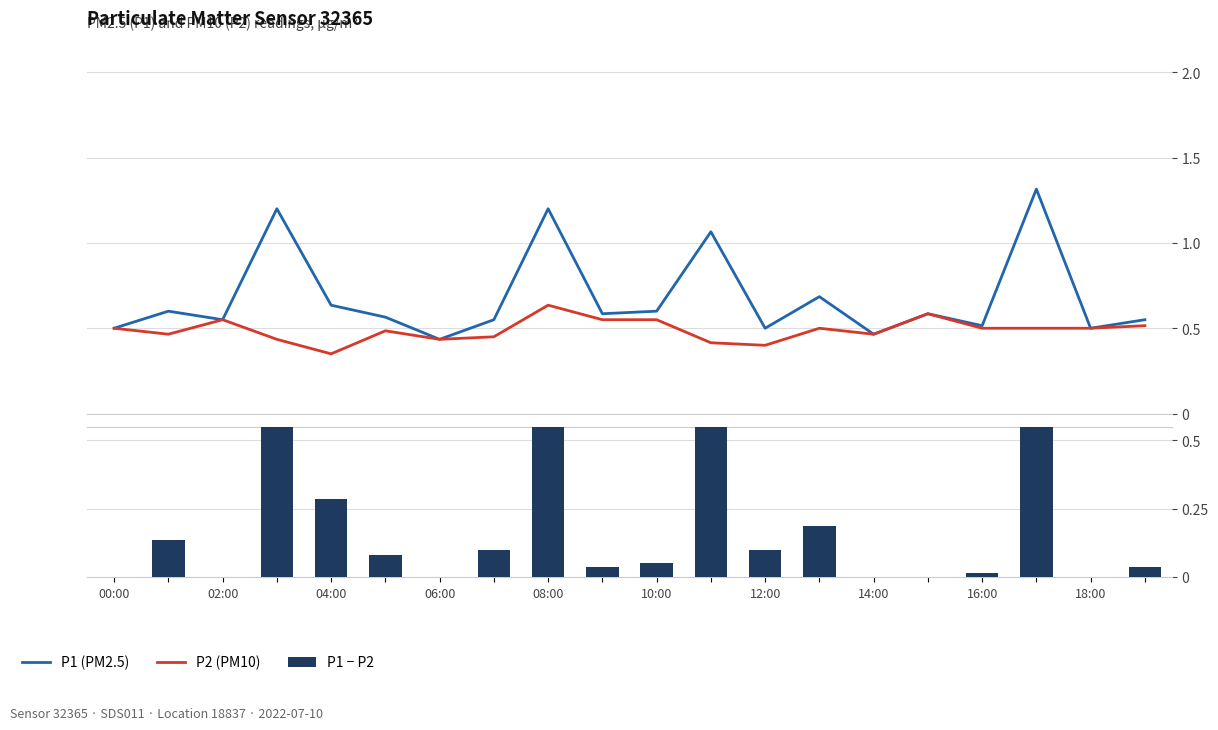

What is the difference between the highest and lowest values at 18?

0.5